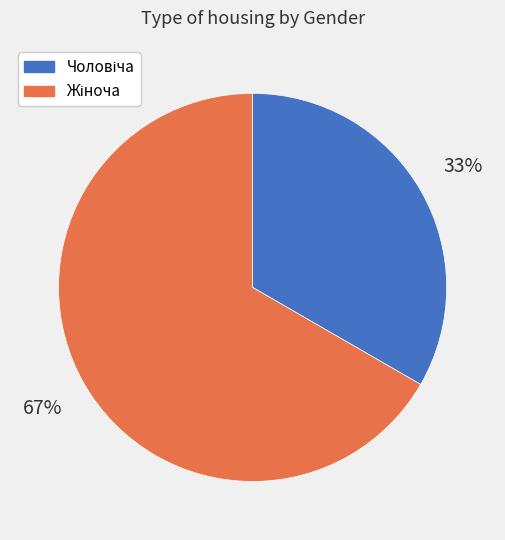

Is there any slice that represents more than half of the pie?

Yes